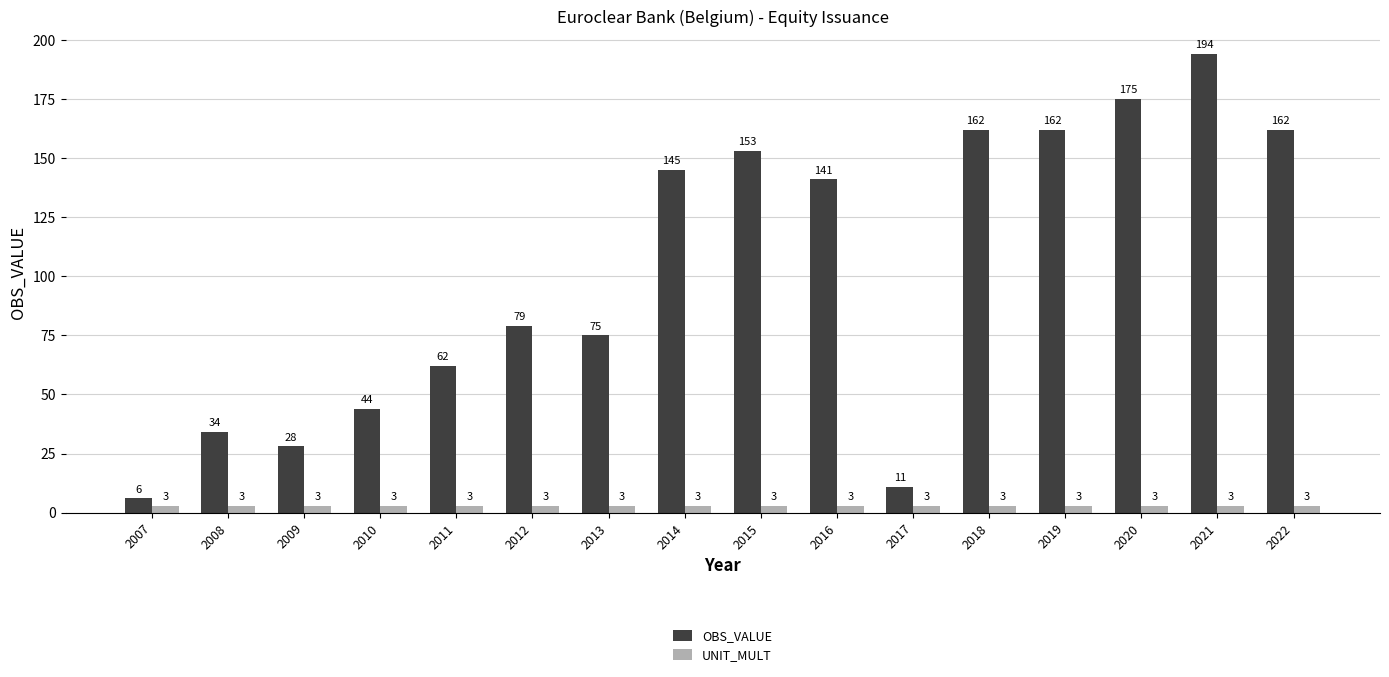

What is the difference between the highest and lowest values at 2014?

142